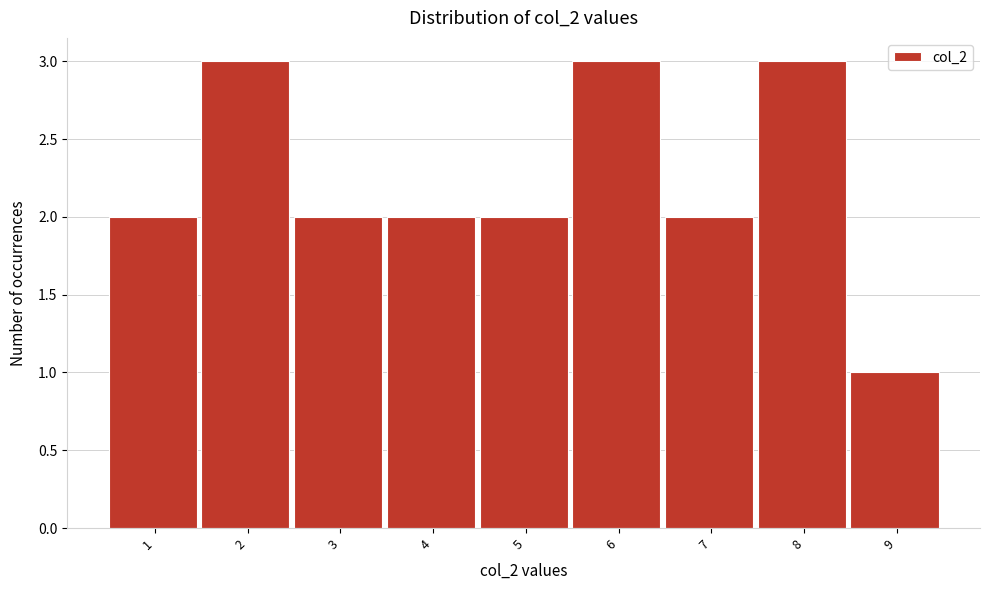

Reading right to left, extract all data points from this chart.

9=1	8=3	7=2	6=3	5=2	4=2	3=2	2=3	1=2